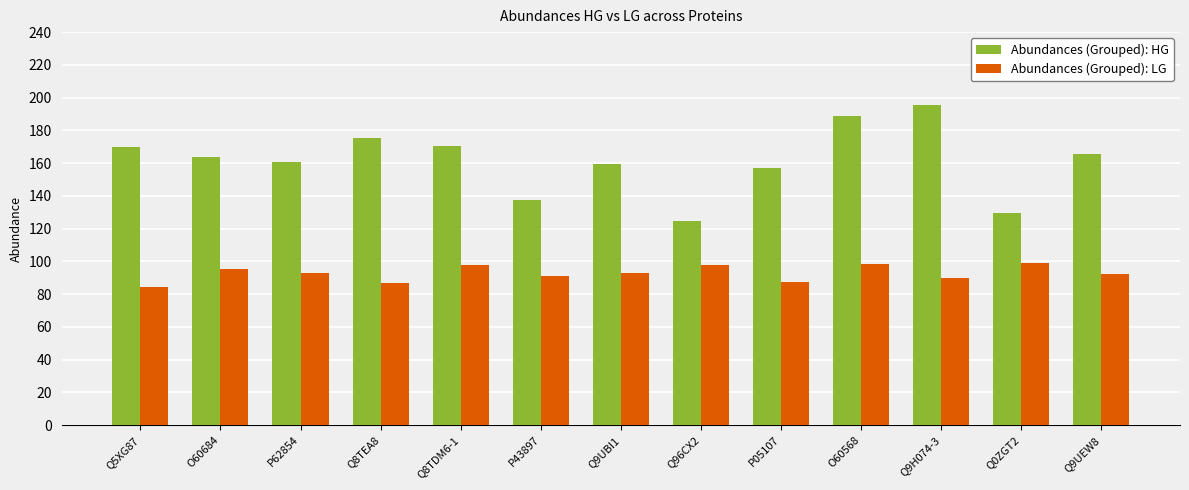

What is the approximate value of Abundances (Grouped): HG at Q96CX2?

124.8